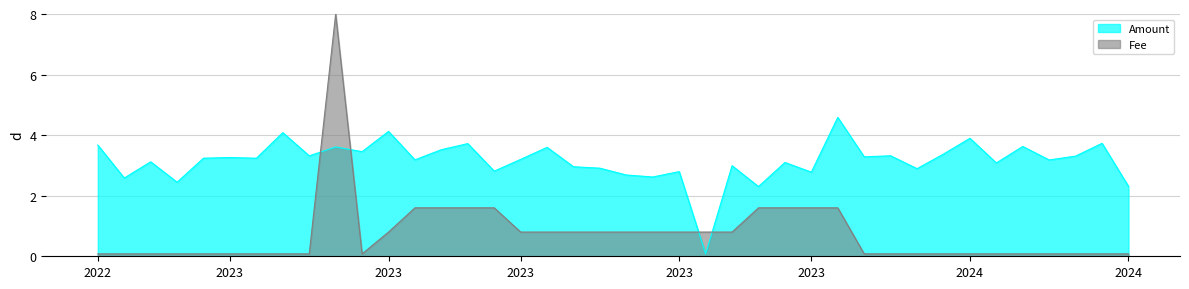

In Amount, how many points are higher than both neighbors (excluding endpoints)?

15